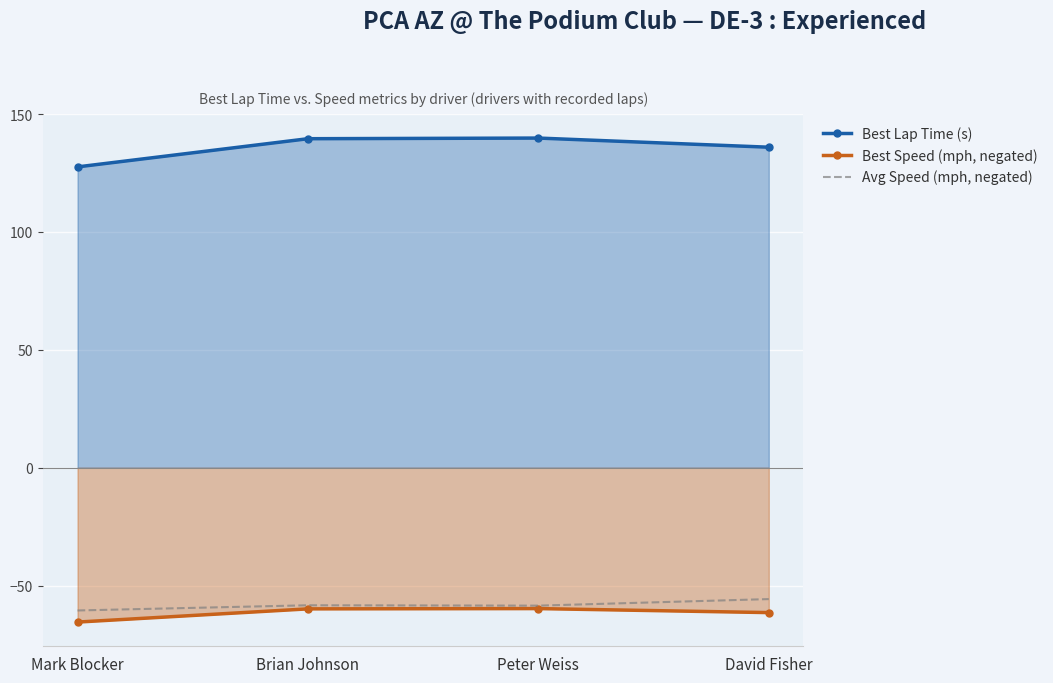

Where is the first local maximum for Avg Speed (mph, negated)?

Brian Johnson